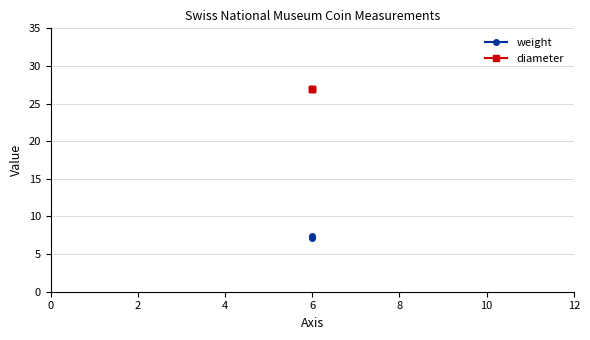

Rank the series by their maximum value, from highest to lowest.

diameter, weight